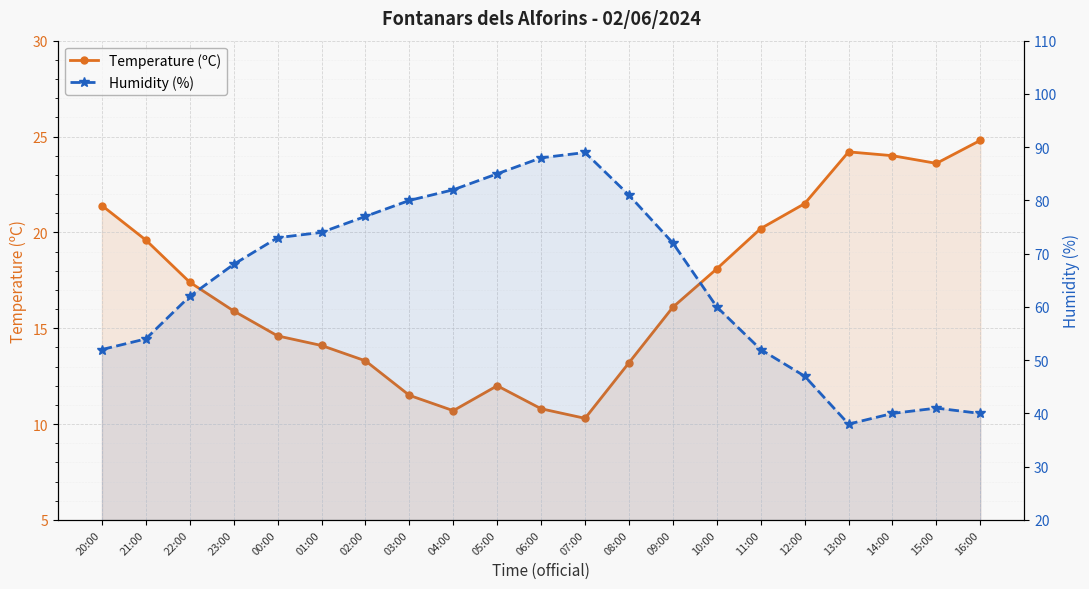

What is the difference between the second highest and second lowest values in the Temperature (ºC) series?

13.5